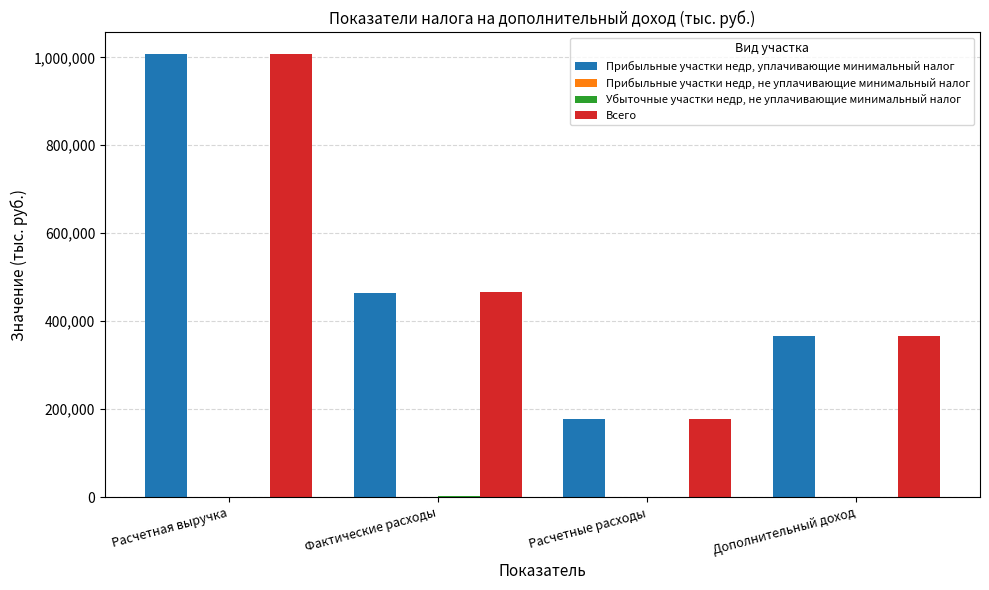

Is it true that Всего equals 201133 at Фактические расходы?

False